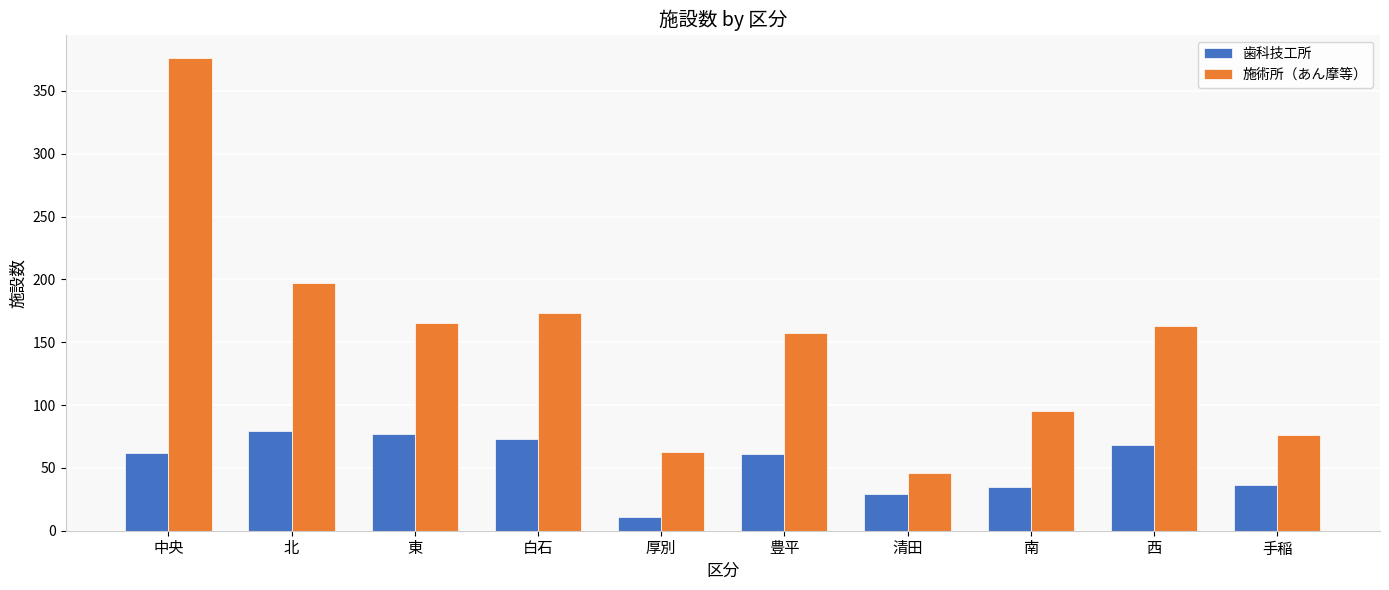

Which category has the highest value across all series?

中央